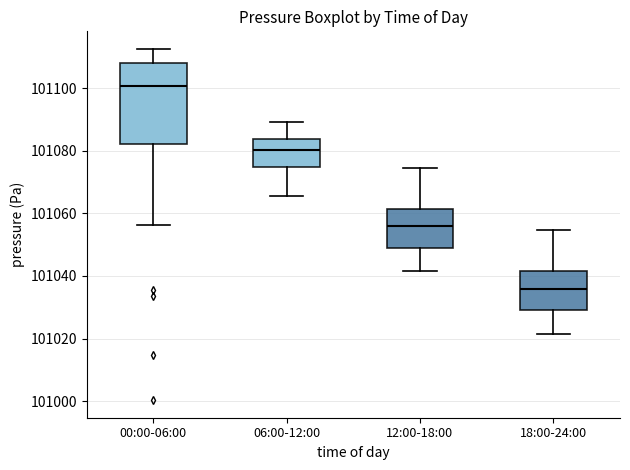

Reading left to right, read every box against the y-axis: the position of its median line, the range the box covers, and the ends of its whiskers. The values are not printed on the chart, so give them approximately, as read against the axis.

00:00-06:00: median 101100, box 101082 to 101108, whiskers 101056 to 101112
06:00-12:00: median 101080, box 101074 to 101084, whiskers 101066 to 101090
12:00-18:00: median 101056, box 101050 to 101062, whiskers 101042 to 101074
18:00-24:00: median 101036, box 101030 to 101042, whiskers 101022 to 101054